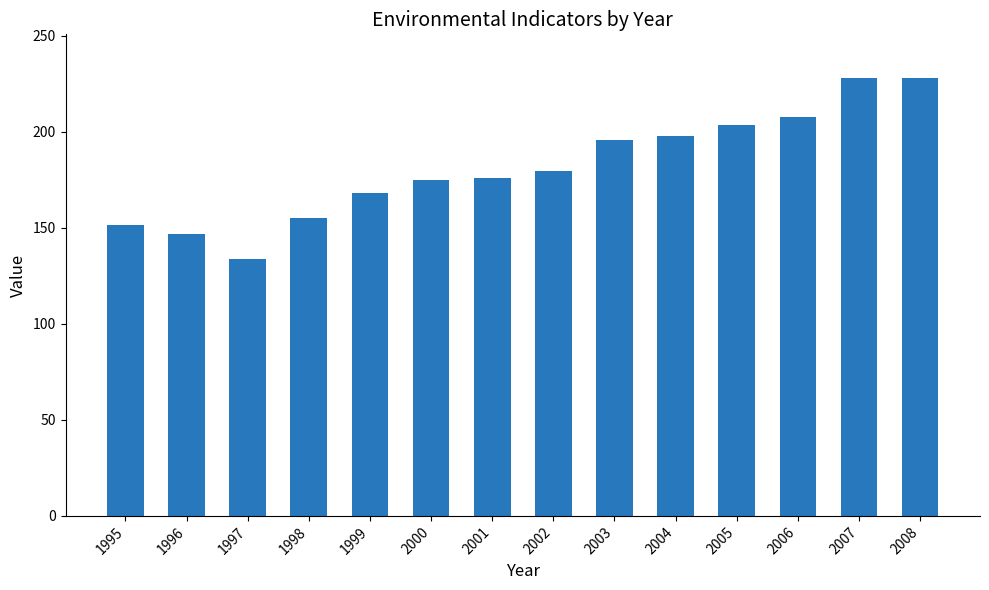

What is the sum of the values at 1997 and 2002?

313.3